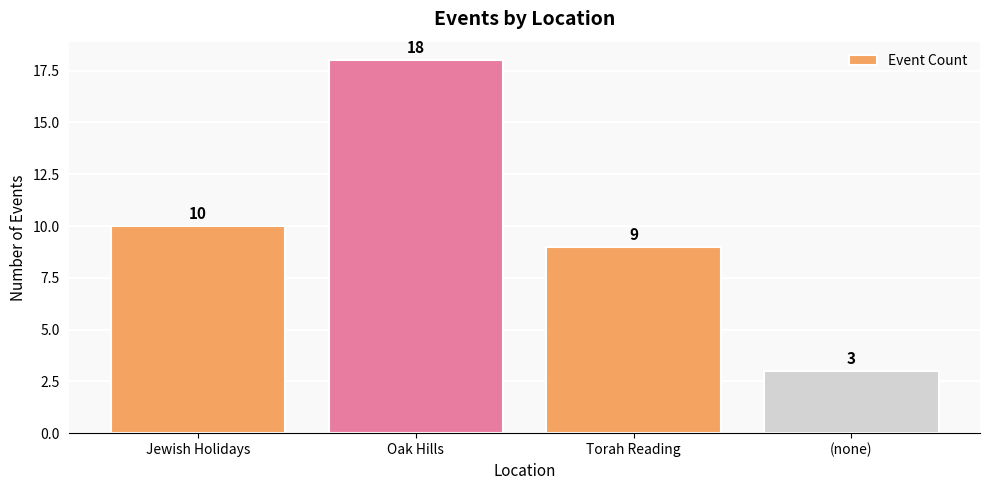

Read the value at Oak Hills, to the nearest 5.

20